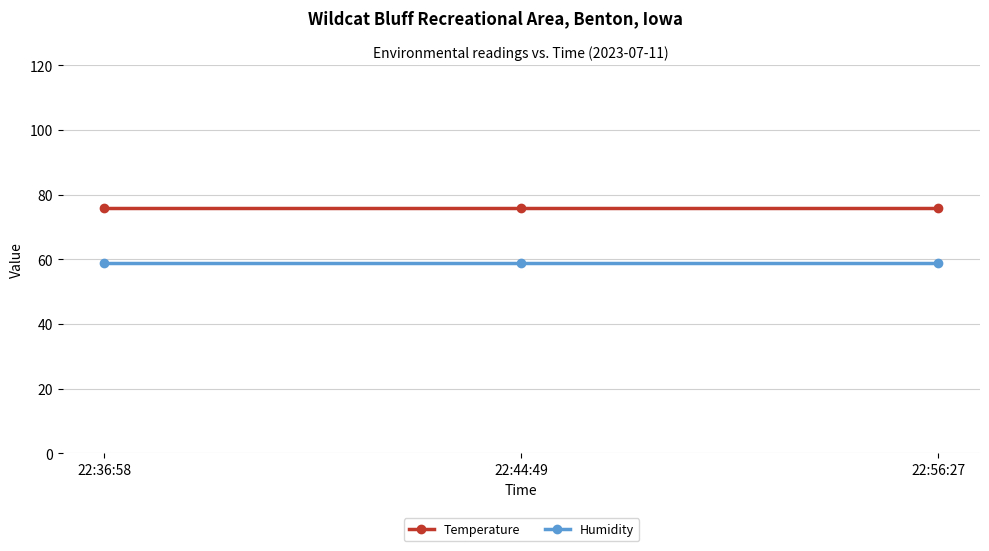

What is the lowest value of the Humidity series?

59